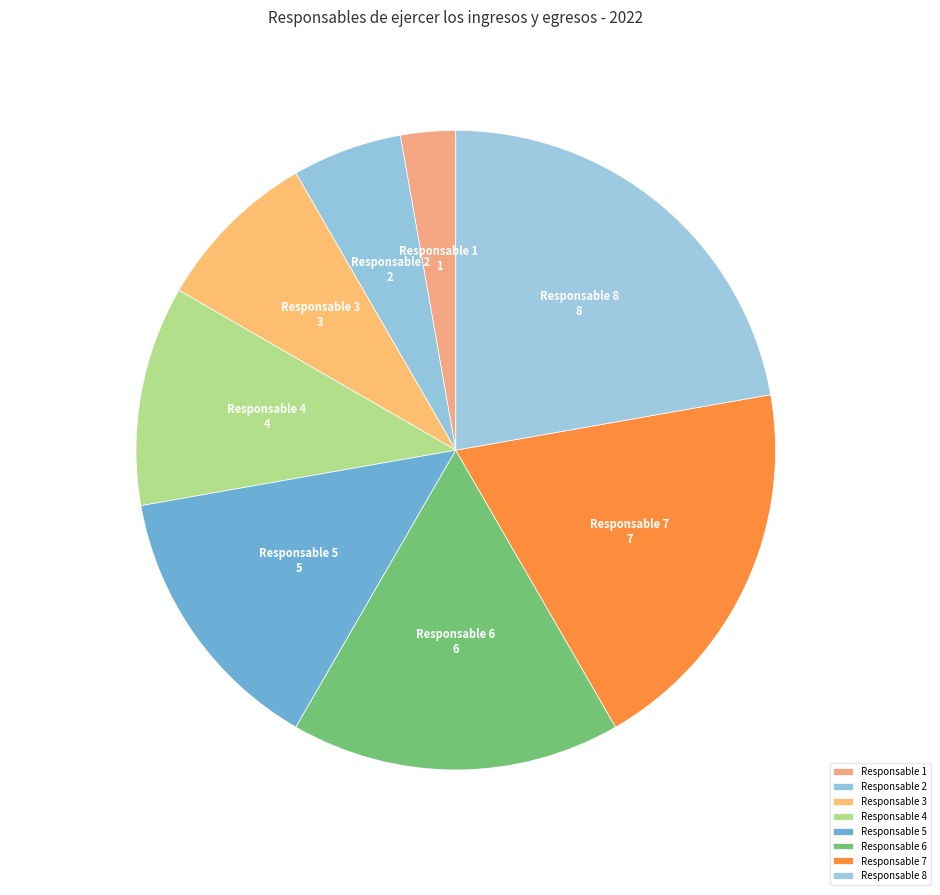

Combined, do Responsable 1 and Responsable 7 account for over 50%?

No